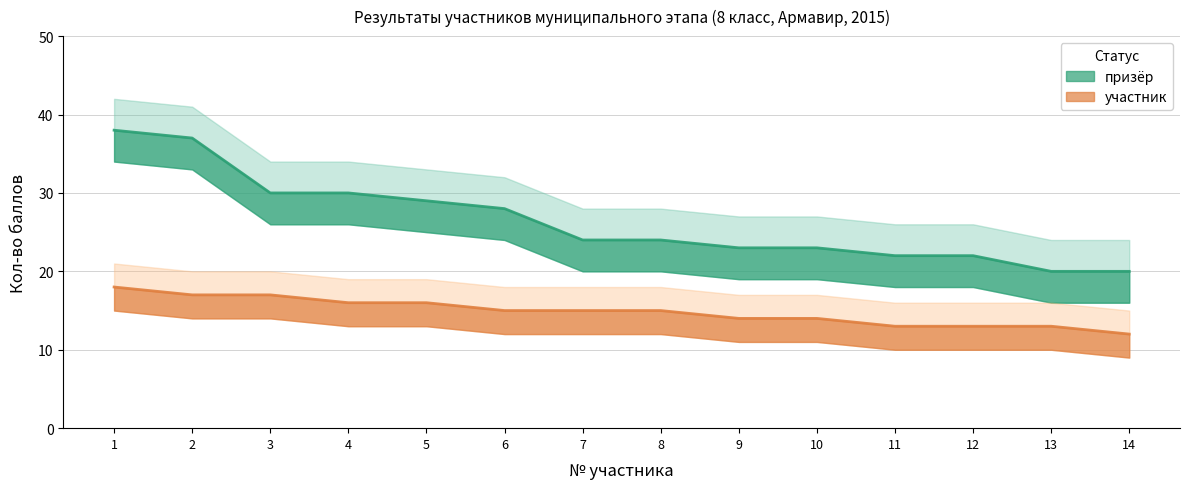

Which category has the lowest value in the участник series?

14